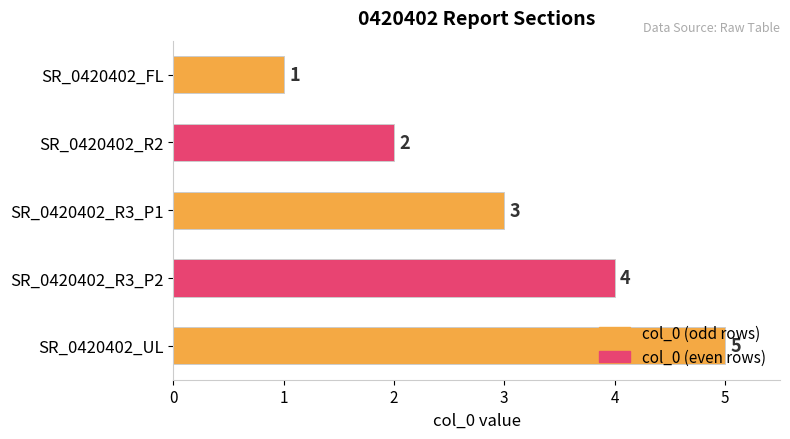

What is the change in value from SR_0420402_FL to SR_0420402_R3_P1?

+2